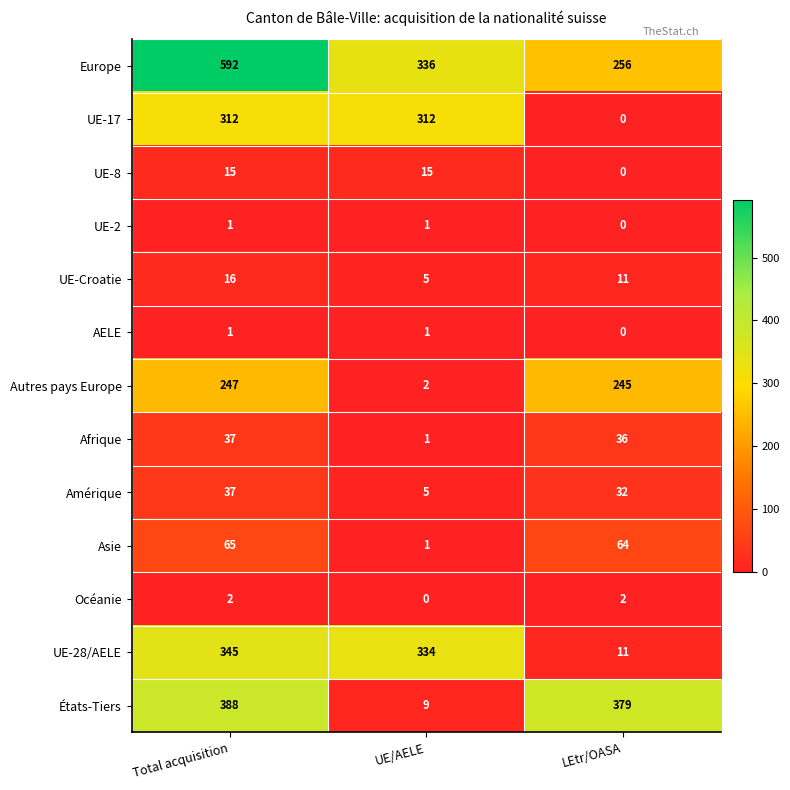

List the labels in order of UE-28/AELE value, smallest first.

LEtr/OASA, UE/AELE, Total acquisition